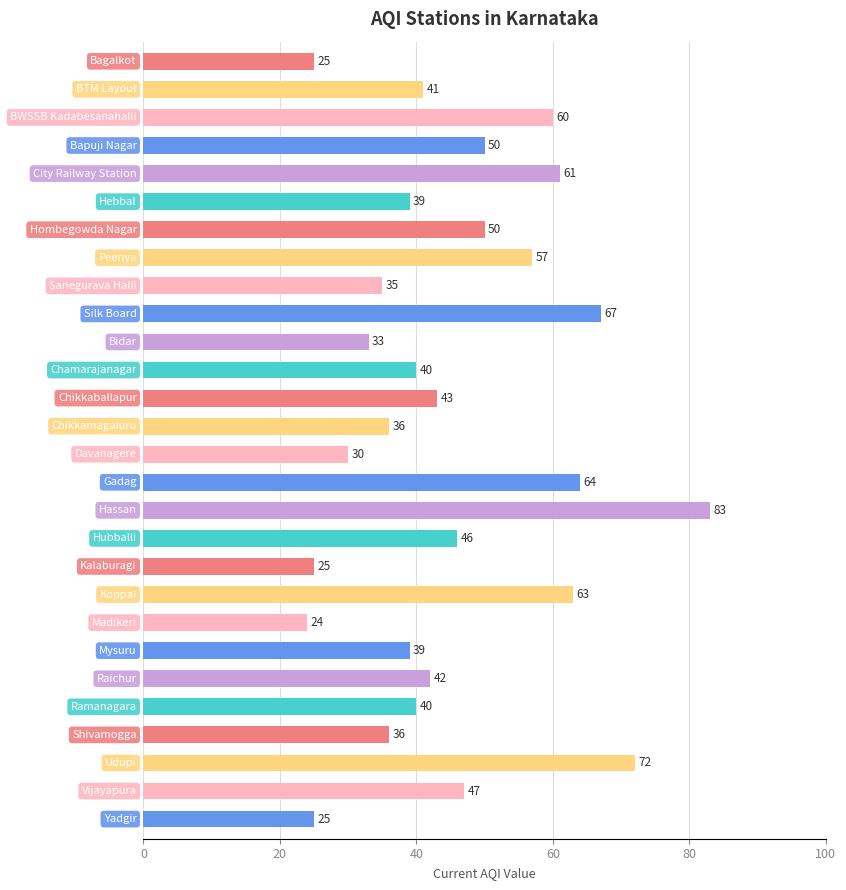

How many values are below 42?

14